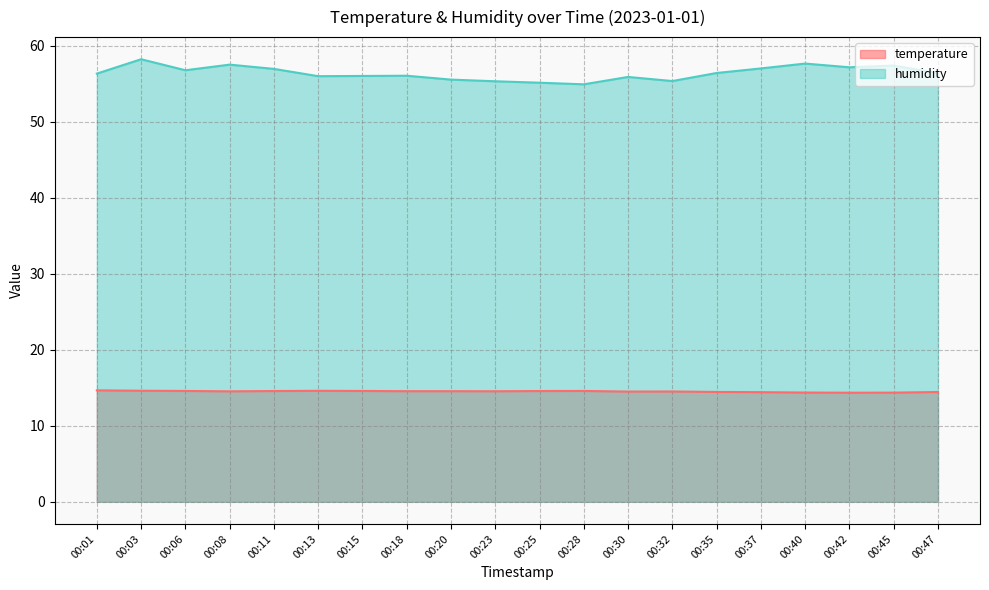

How many lines are shown in the chart?

2